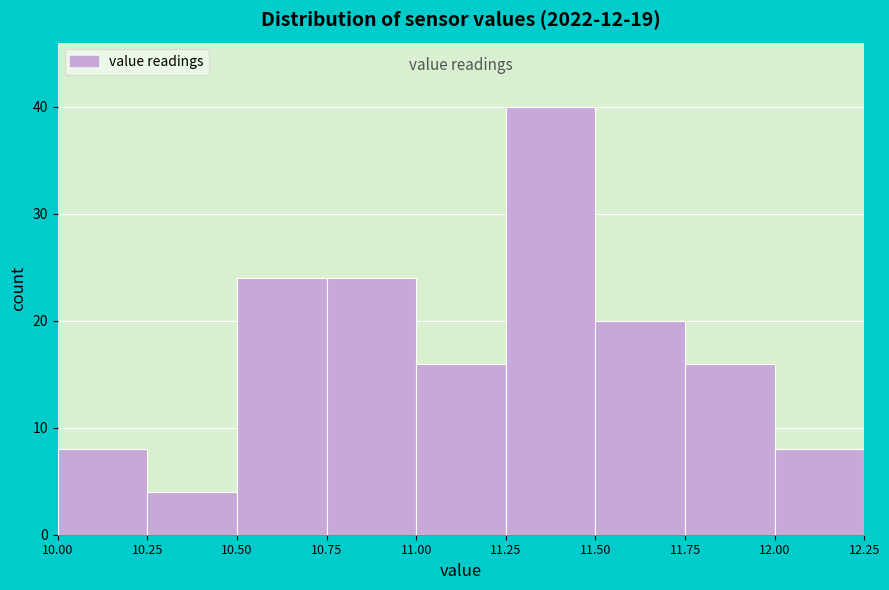

Over which range of the x-axis is the bar tallest?

11.25 to 11.50